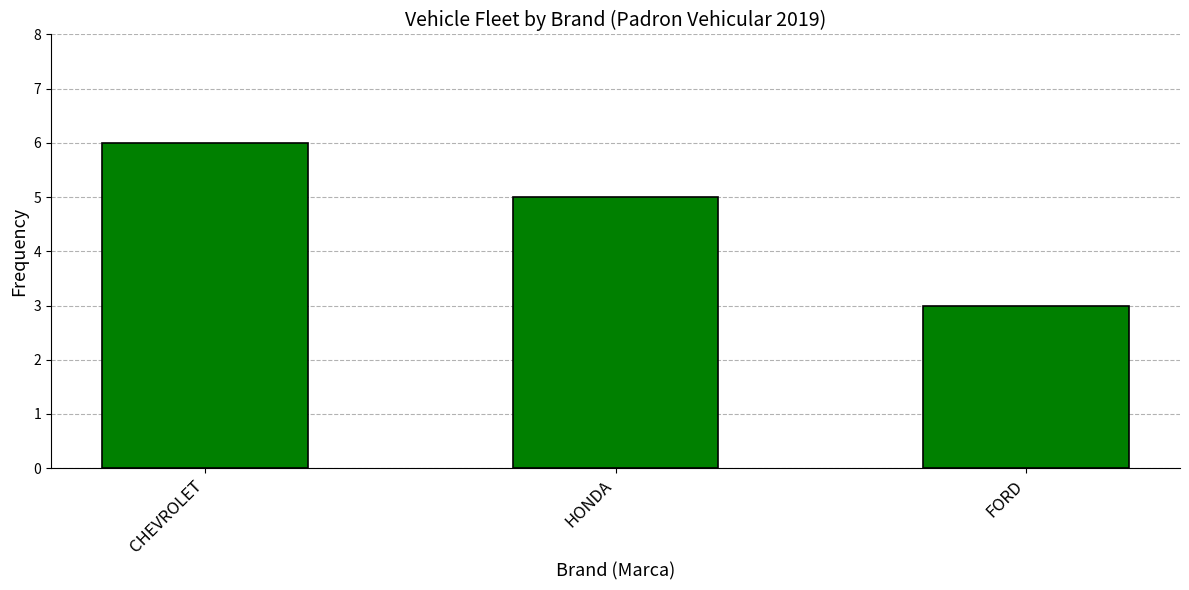

The value at FORD is 4. True or false?

False